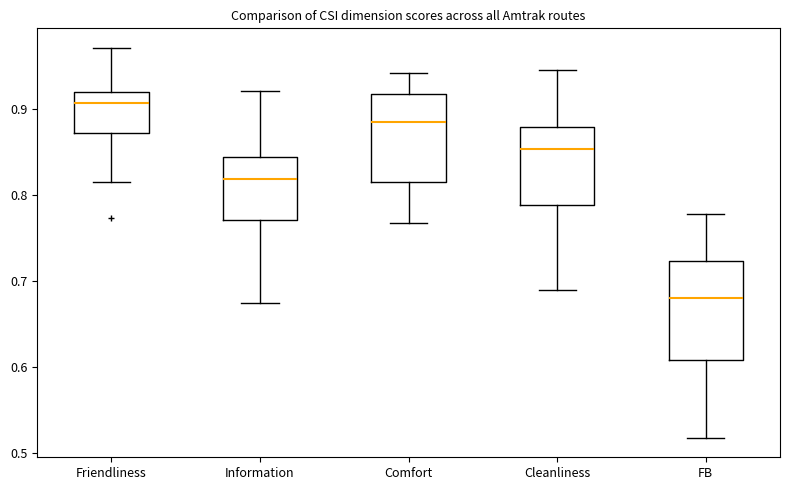

Reading left to right, read every box against the y-axis: the position of its median line, the range the box covers, and the ends of its whiskers. The values are not printed on the chart, so give them approximately, as read against the axis.

Friendliness: median 0.91, box 0.87 to 0.92, whiskers 0.82 to 0.97
Information: median 0.82, box 0.77 to 0.84, whiskers 0.67 to 0.92
Comfort: median 0.88, box 0.81 to 0.92, whiskers 0.77 to 0.94
Cleanliness: median 0.85, box 0.79 to 0.88, whiskers 0.69 to 0.94
FB: median 0.68, box 0.61 to 0.72, whiskers 0.52 to 0.78